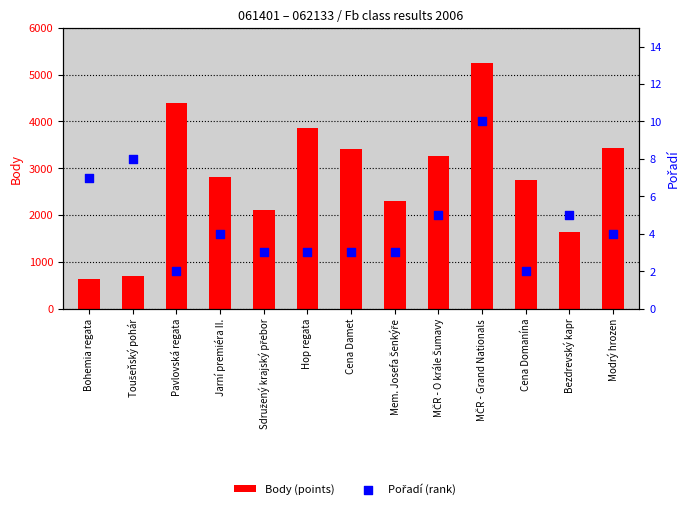

Which series has the widest spread of Y values?

Body (points)